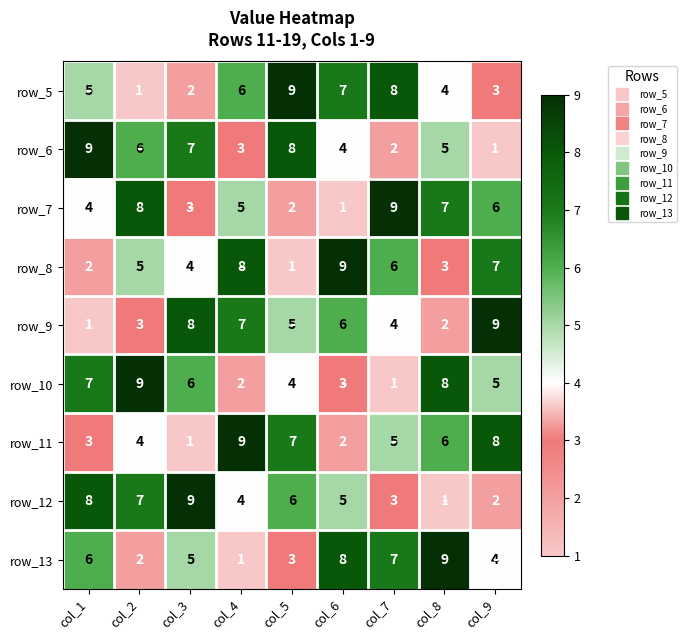

Is it true that row_9 equals 9 at col_9?

True